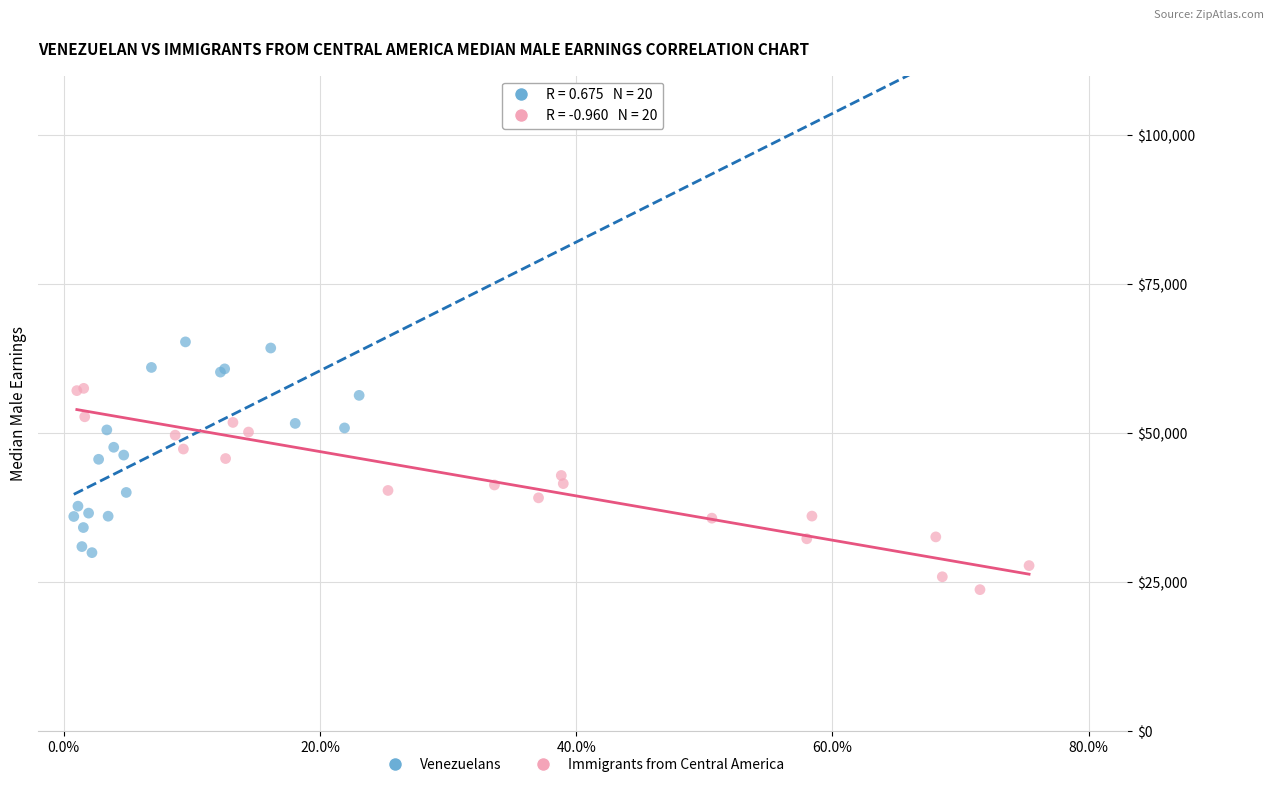

Which series reaches the minimum Y coordinate?

Immigrants from Central America